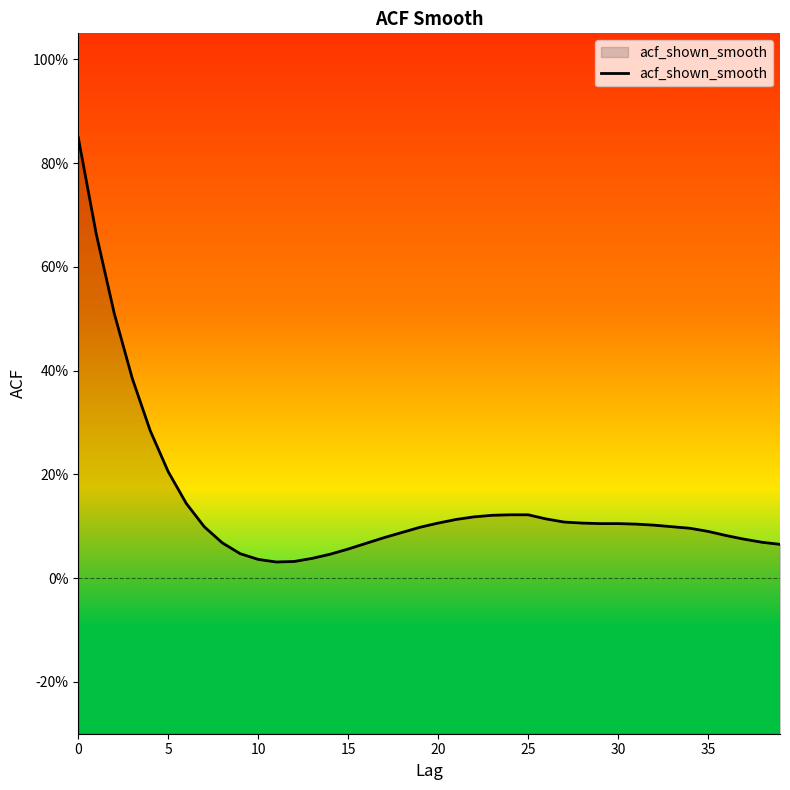

True or false: the data shows 0.1 at 28.

True